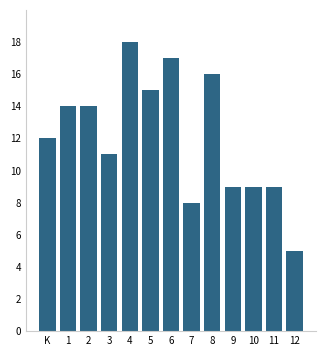

Reading left to right, list all the values displayed in this chart.

K=12	1=14	2=14	3=11	4=18	5=15	6=17	7=8	8=16	9=9	10=9	11=9	12=5